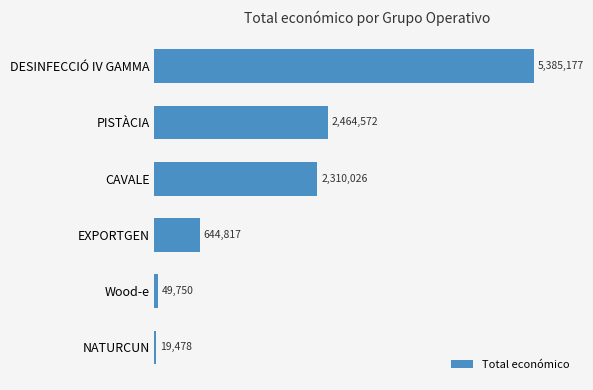

Rank the categories by value from lowest to highest.

NATURCUN, Wood-e, EXPORTGEN, CAVALE, PISTÀCIA, DESINFECCIÓ IV GAMMA